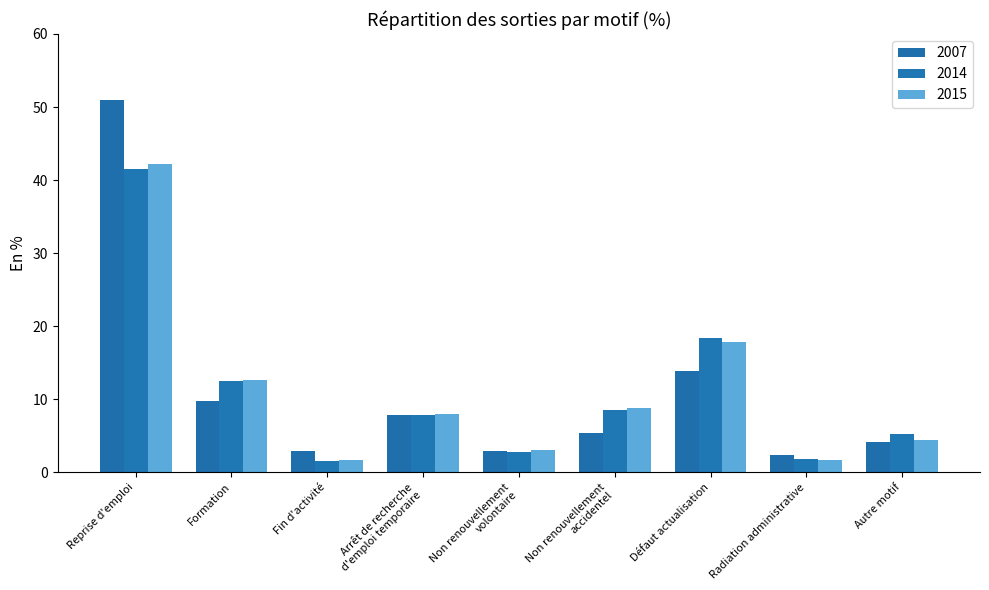

What is the sum of all 2015 values?

100.1